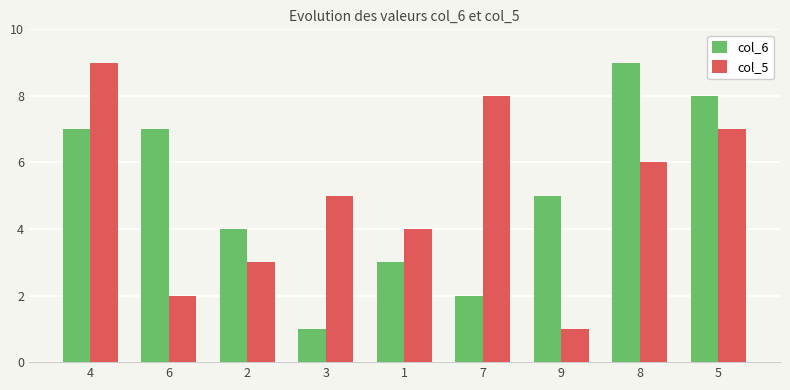

What is the difference between the col_5 values at 9 and 1?

3